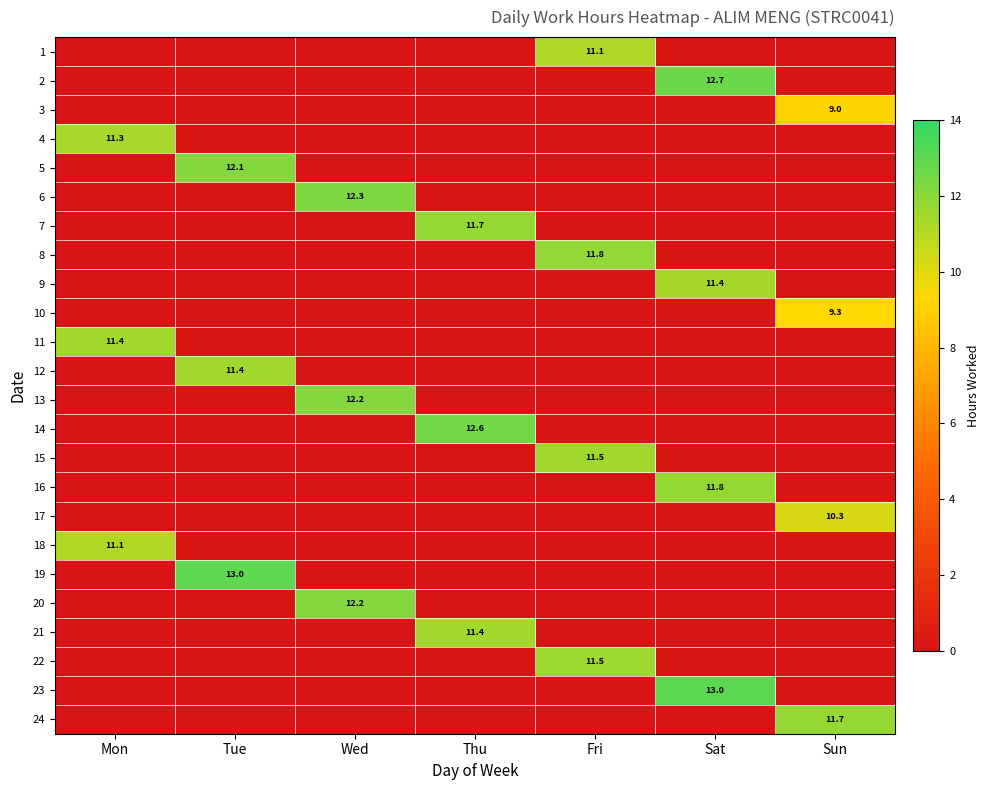

The value of 12 at Tue is 18.3. True or false?

False